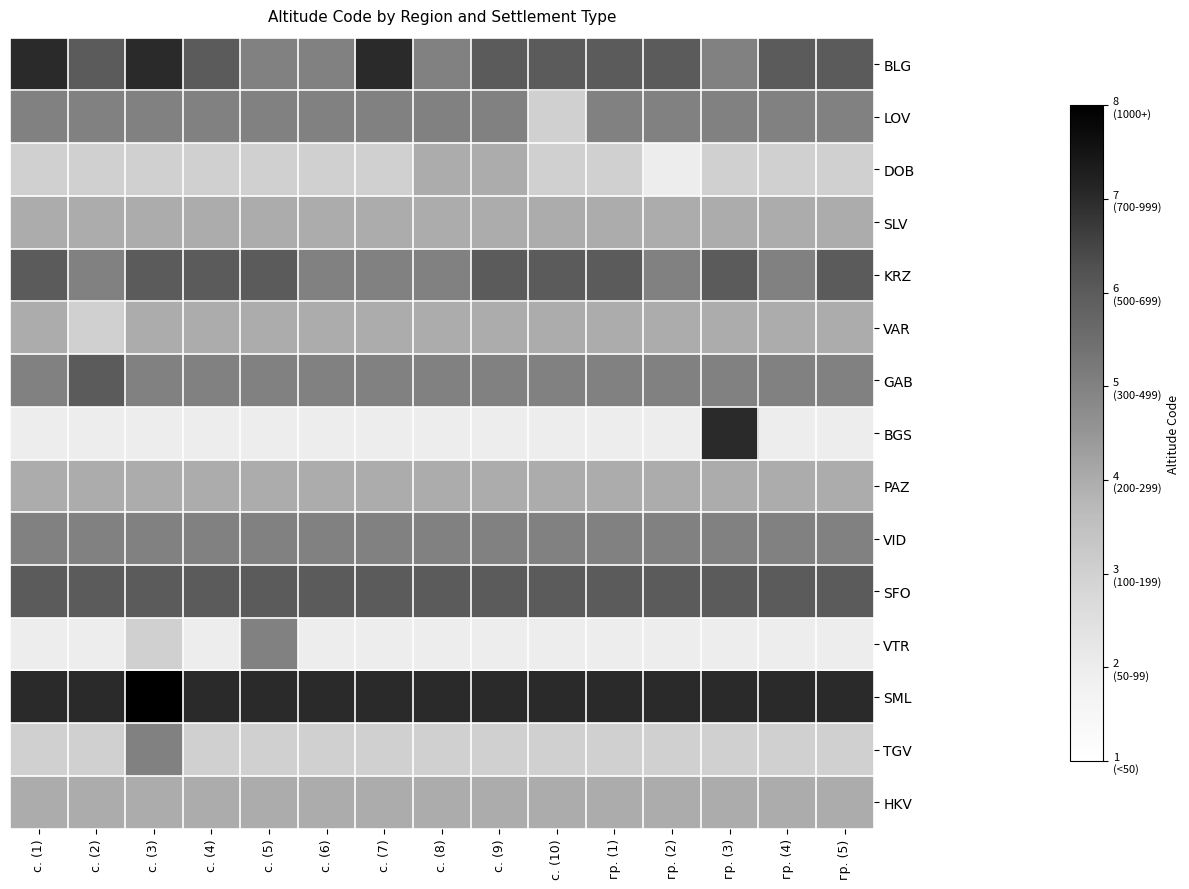

Which series has the largest total across all categories?

SML